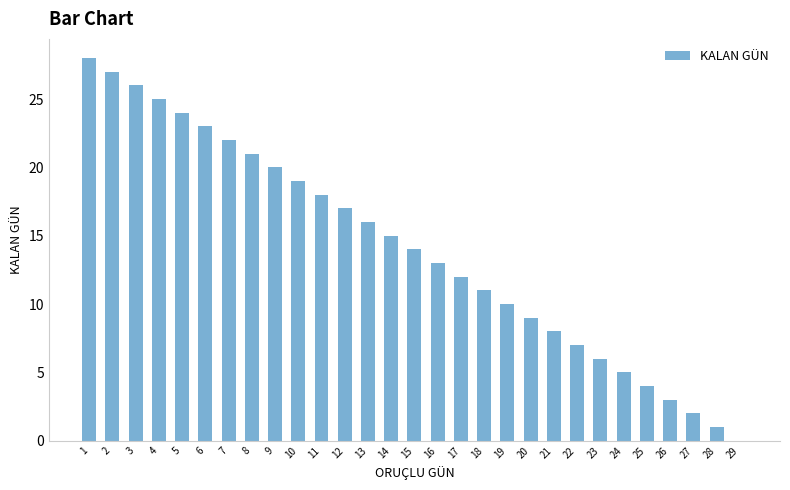

Read the value at 12.

17